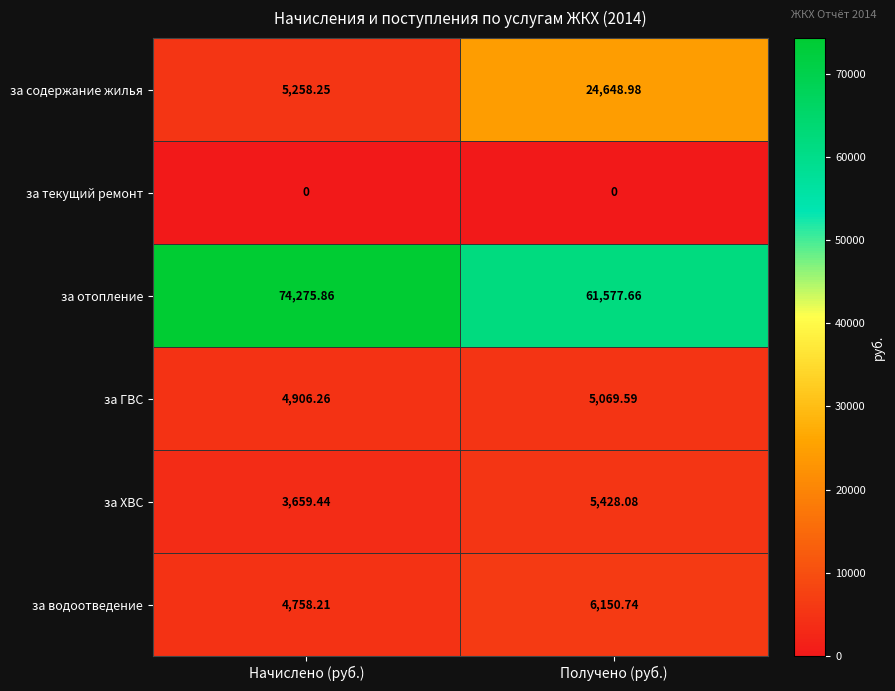

What is the spread (max minus min) of values at Получено (руб.)?

61577.7